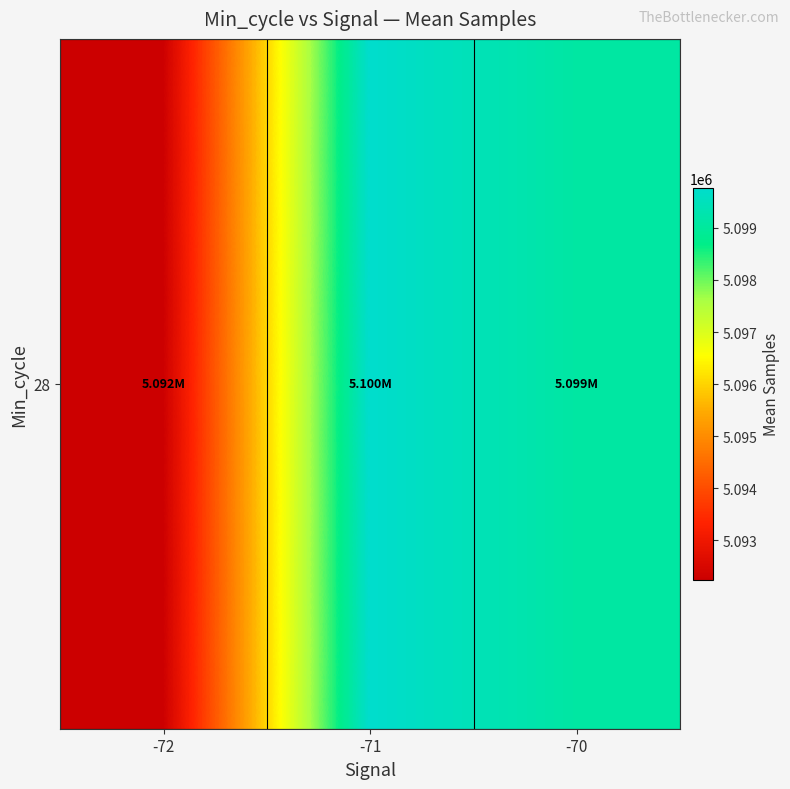

True or false: the data shows 5092247.0 at -72.

True